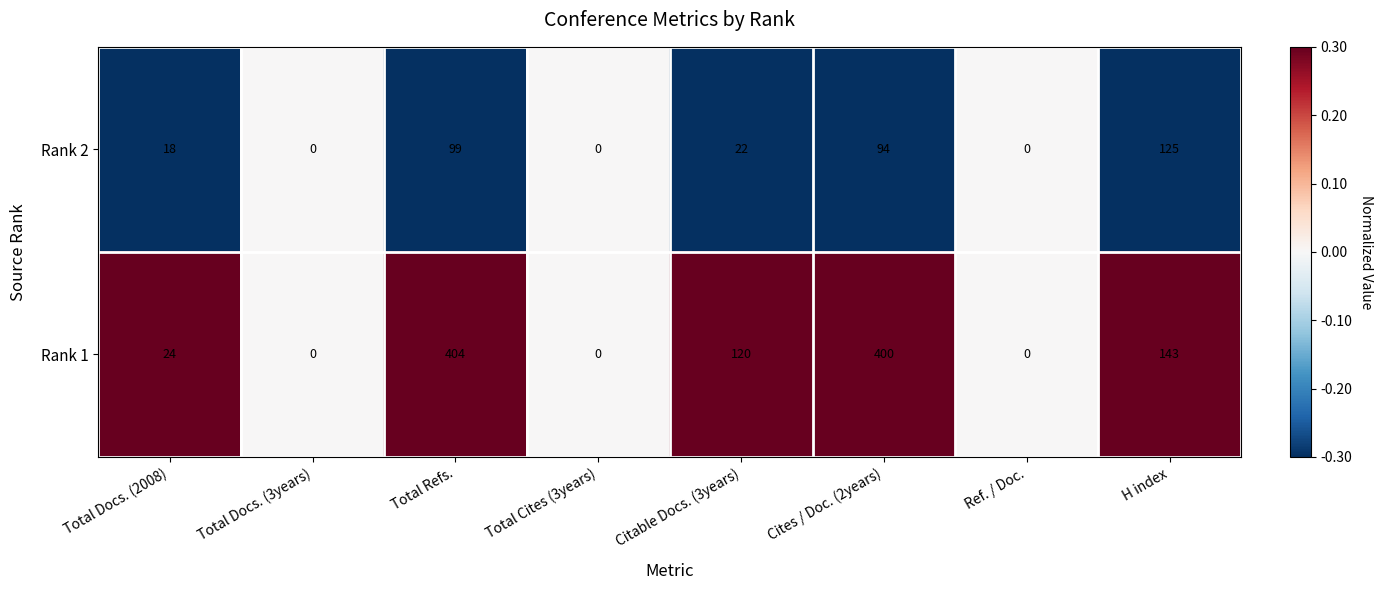

Which series changed the most between Total Docs. (3years) and Citable Docs. (3years)?

Rank 1